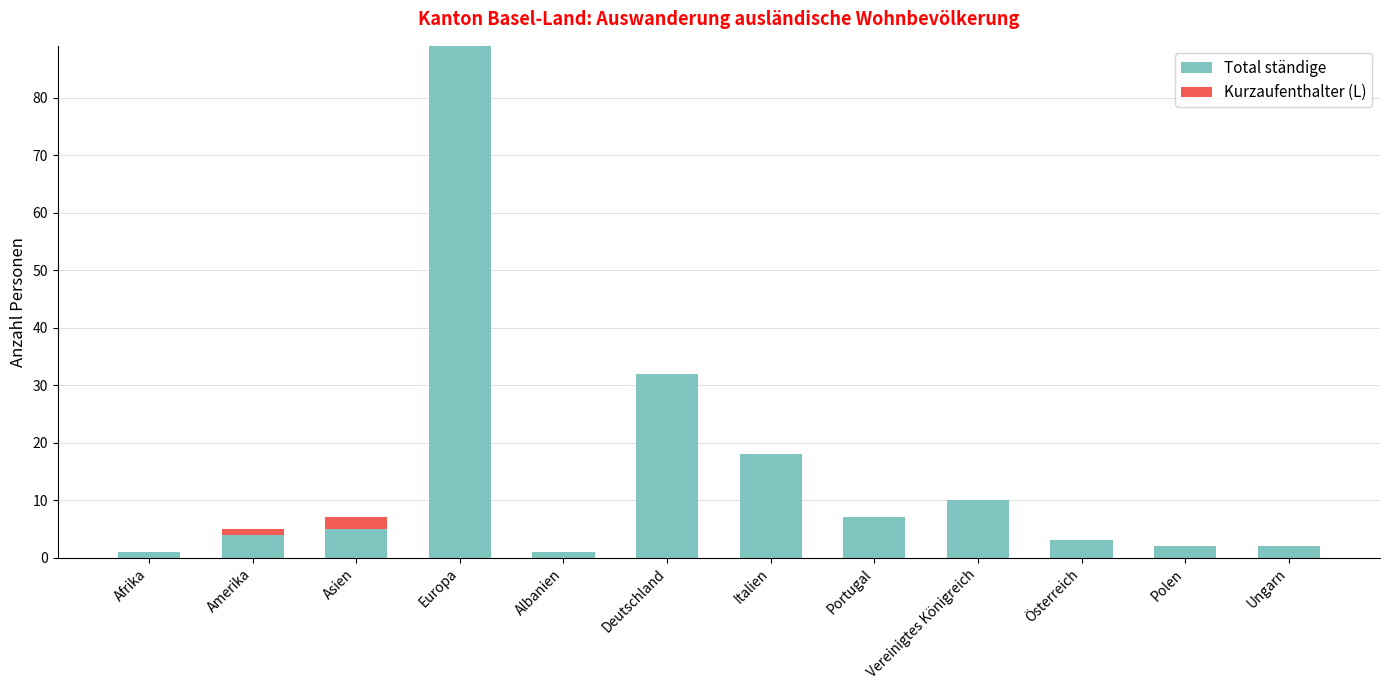

How many categories are shown in the chart?

12